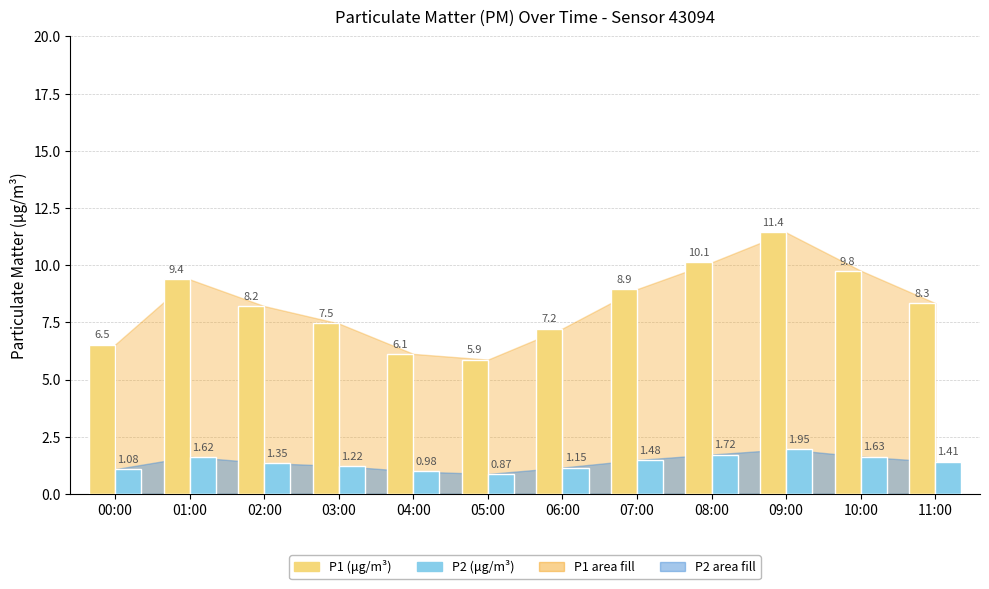

What value does the P1 (μg/m³) series have at 11:00?

8.3